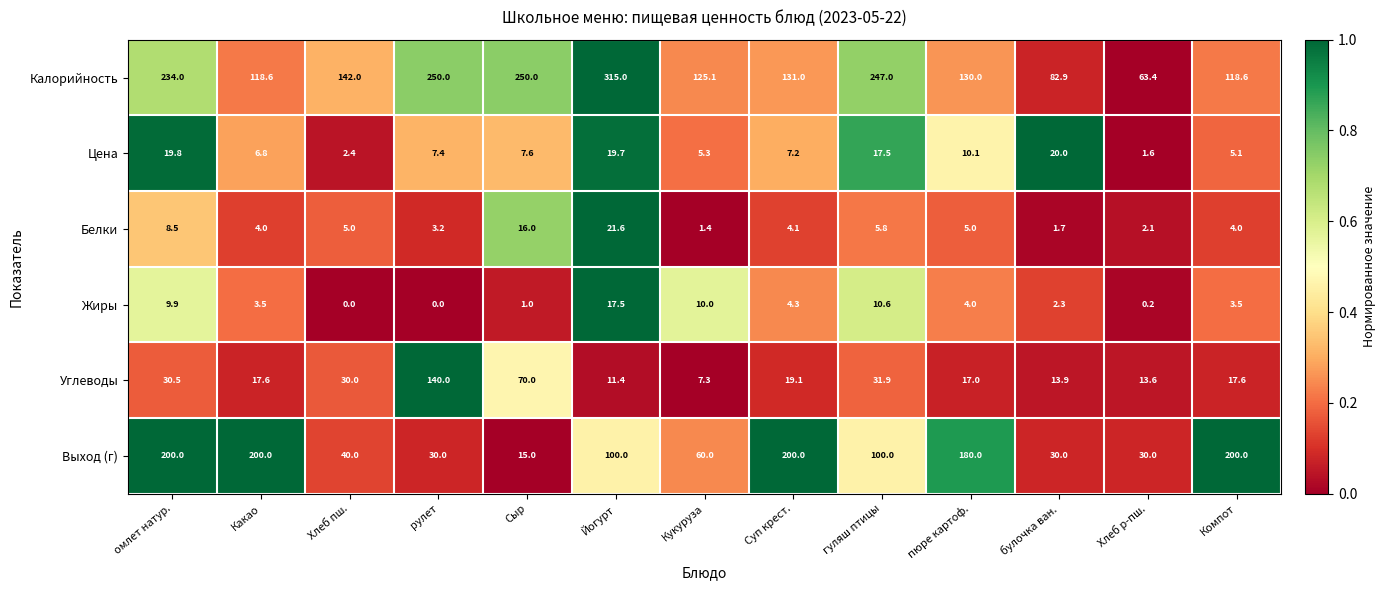

Which series has the widest spread of values?

Калорийность